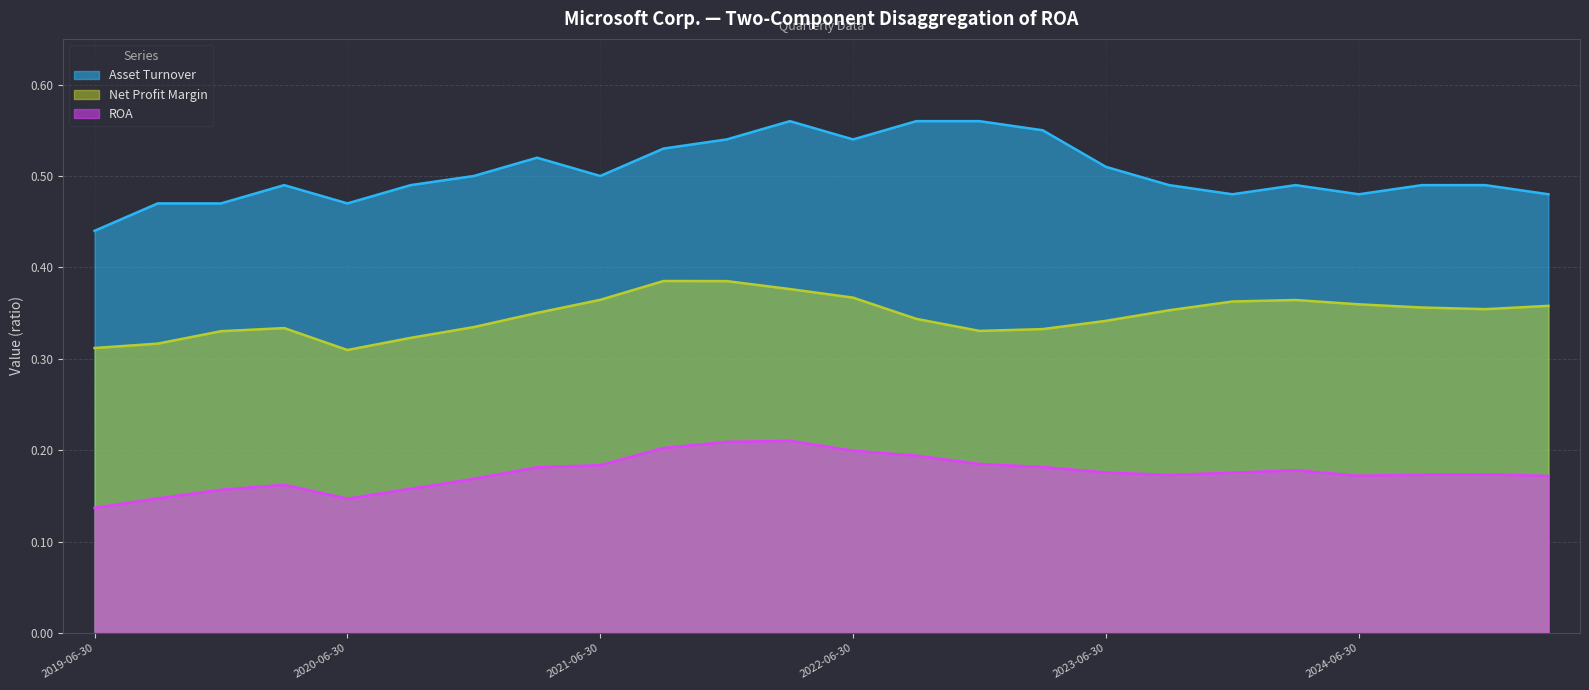

True or false: Net Profit Margin and Asset Turnover cross at least once.

False